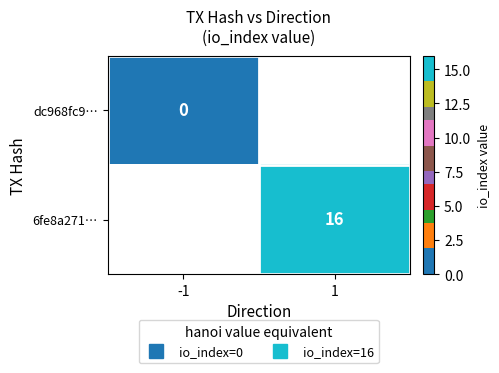

Is the value of dc968fc9… at -1 greater than the value of 6fe8a271… at -1?

No